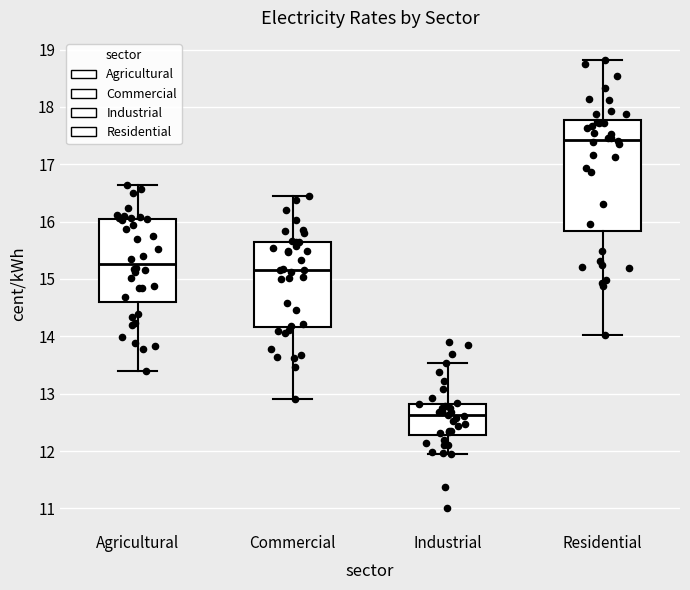

Where does the median line of the box for Residential sit on the y-axis? The values are not printed on the chart, so give them approximately, as read against the axis.

17.4